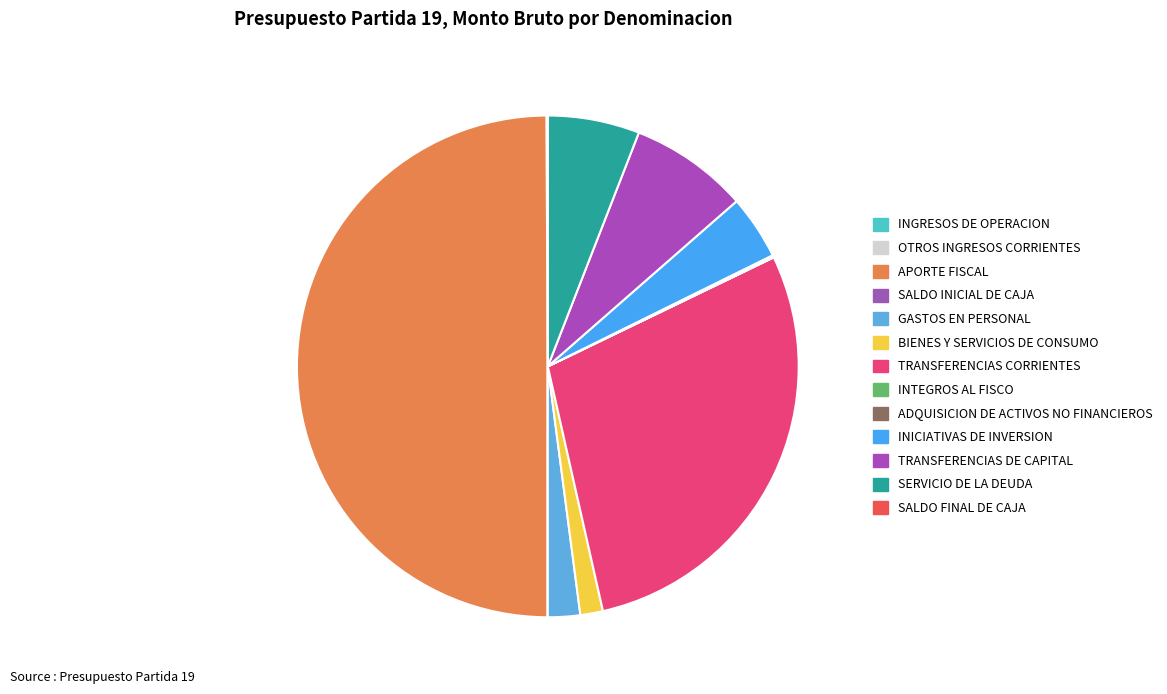

True or false: SALDO FINAL DE CAJA accounts for 12% of the total.

False